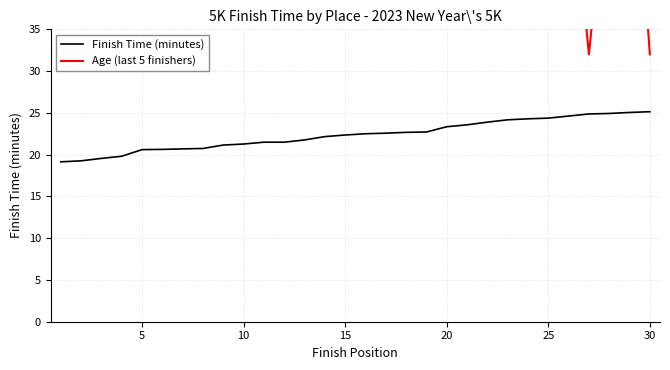

List the labels in order of value, smallest first.

1, 2, 3, 4, 5, 6, 7, 8, 9, 10, 11, 12, 13, 14, 15, 16, 17, 18, 19, 20, 21, 22, 23, 24, 25, 26, 27, 28, 29, 30